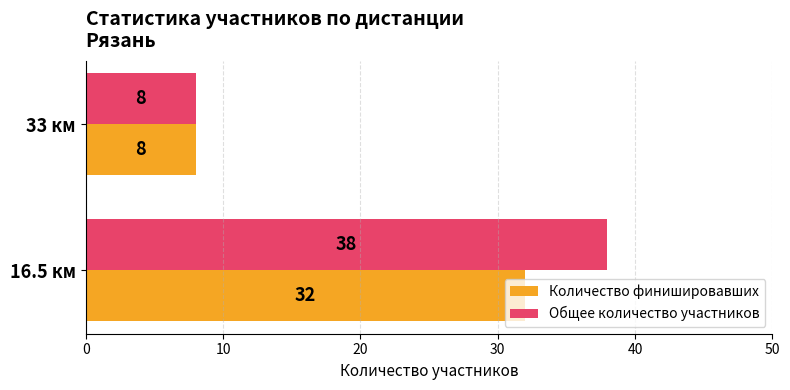

Which series has the widest spread of values?

Общее количество участников